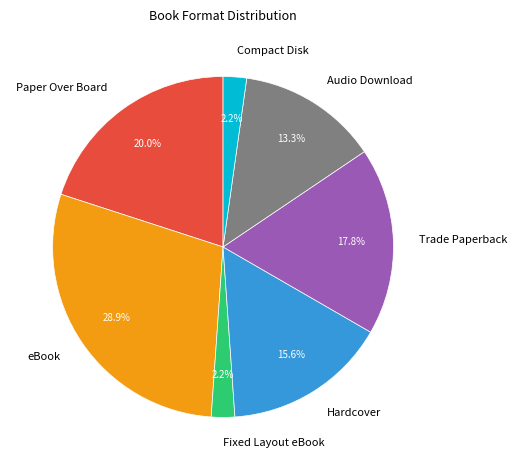

The Trade Paperback slice represents 30% of the pie. True or false?

False